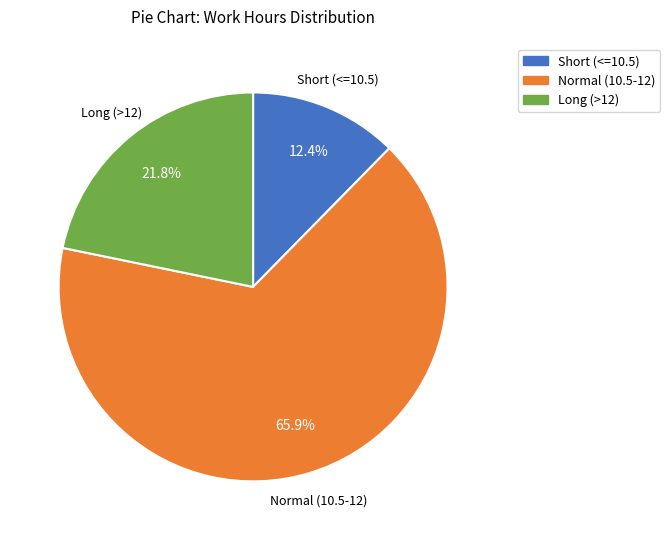

Is there a majority slice in this chart?

Yes